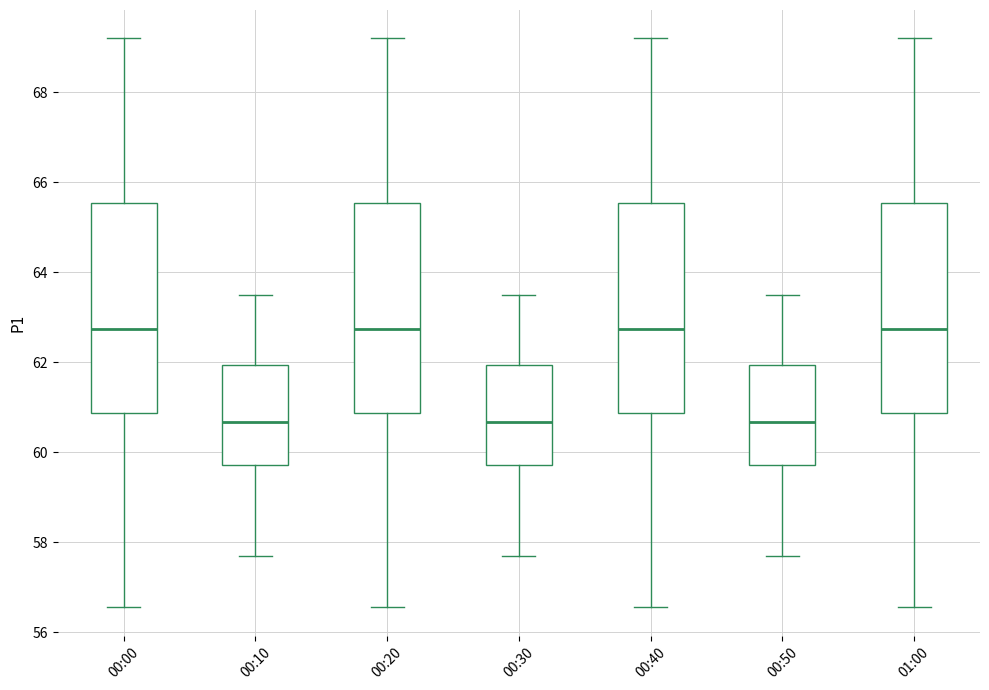

Reading left to right, transcribe this box plot: for each box, give where its median line is, the range the box spans, and where its two whiskers end, as read against the y-axis. The values are not printed on the chart, so give them approximately, as read against the axis.

00:00: median 62.8, box 60.8 to 65.6, whiskers 56.6 to 69.2
00:10: median 60.6, box 59.8 to 62.0, whiskers 57.8 to 63.6
00:20: median 62.8, box 60.8 to 65.6, whiskers 56.6 to 69.2
00:30: median 60.6, box 59.8 to 62.0, whiskers 57.8 to 63.6
00:40: median 62.8, box 60.8 to 65.6, whiskers 56.6 to 69.2
00:50: median 60.6, box 59.8 to 62.0, whiskers 57.8 to 63.6
01:00: median 62.8, box 60.8 to 65.6, whiskers 56.6 to 69.2